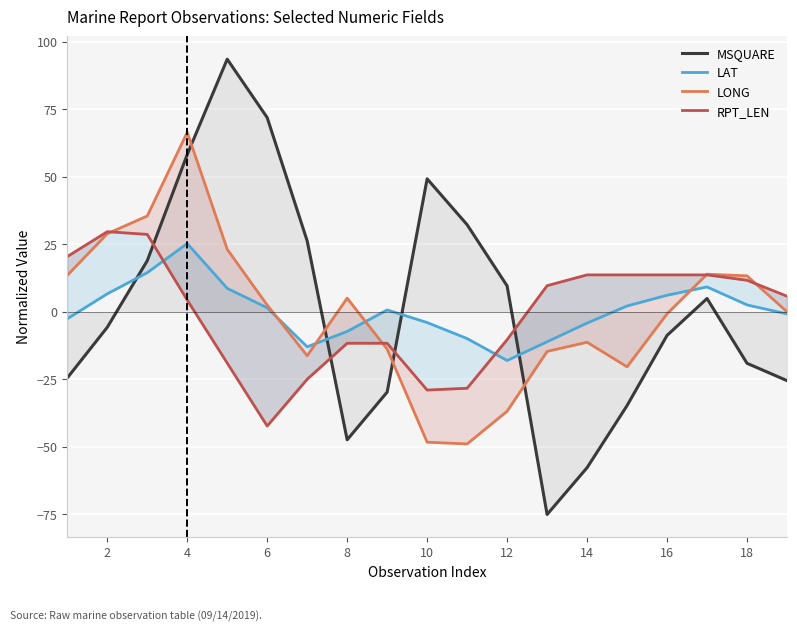

Which series has the largest total across all categories?

MSQUARE